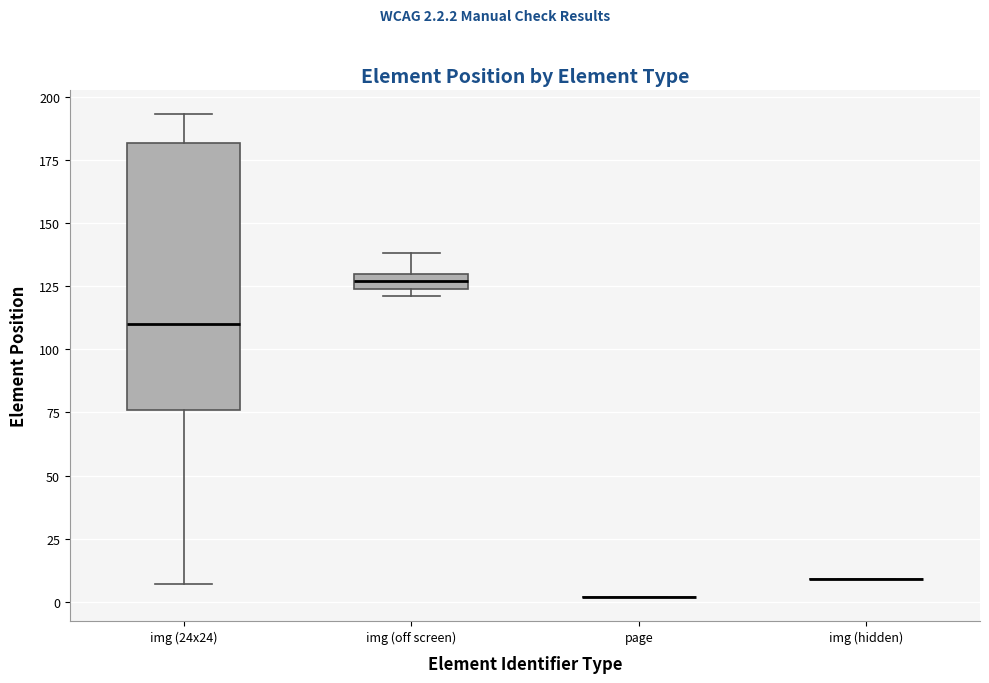

Where is the lower edge of the box for img (off screen) on the y-axis? The values are not printed on the chart, so give them approximately, as read against the axis.

125